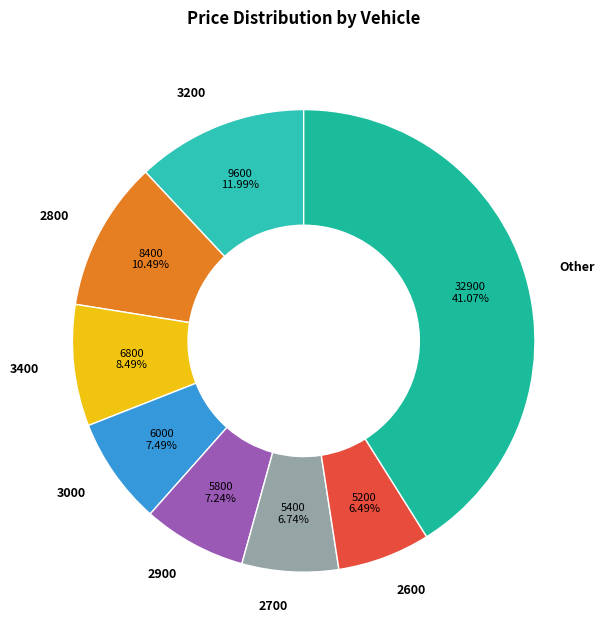

Between 2800 and 3400, which is larger?

2800